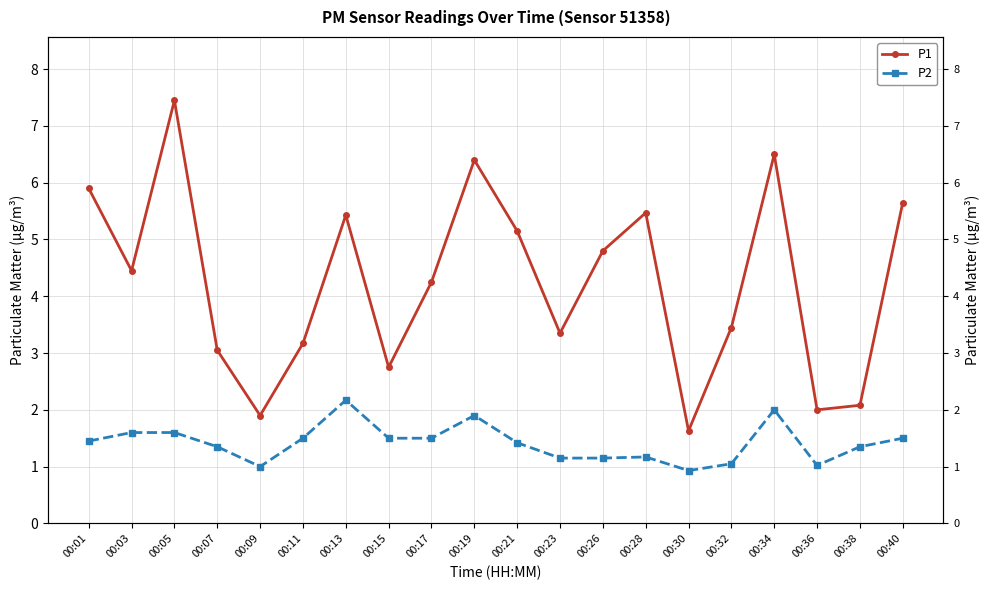

What is the total value across all series at 00:36?

3.0